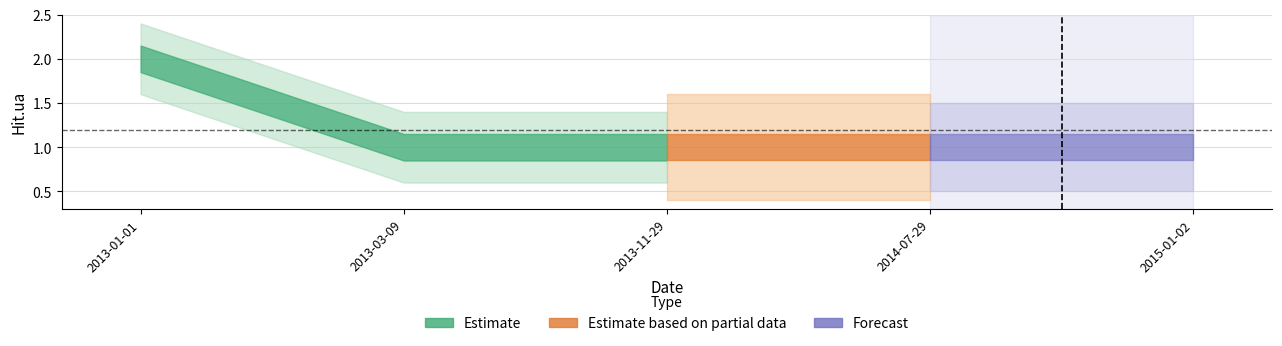

Reading right to left, what are all the values shown in this chart?

1	1	1	1	2